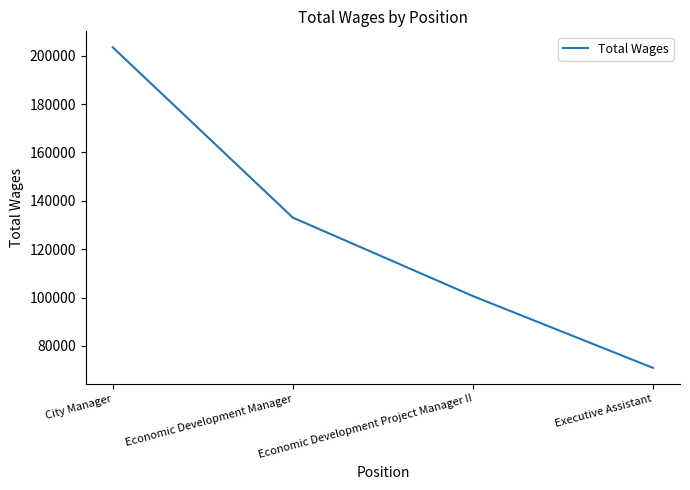

The value at Economic Development Manager is 62109. True or false?

False